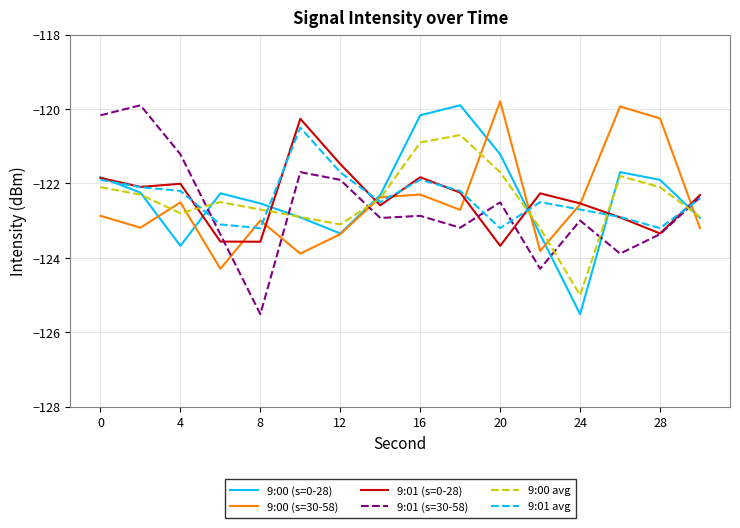

What is the smallest value displayed?

-125.5